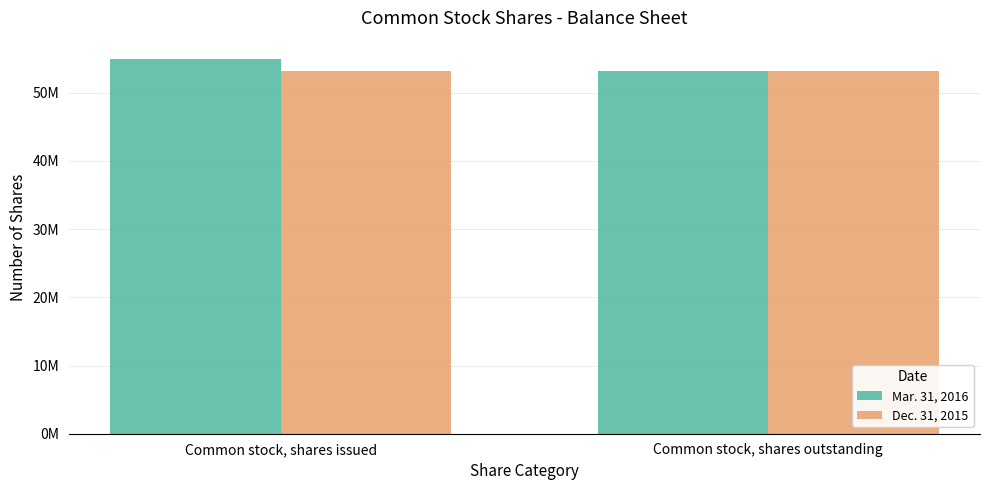

What is the spread (max minus min) of values at Common stock, shares issued?

1691020